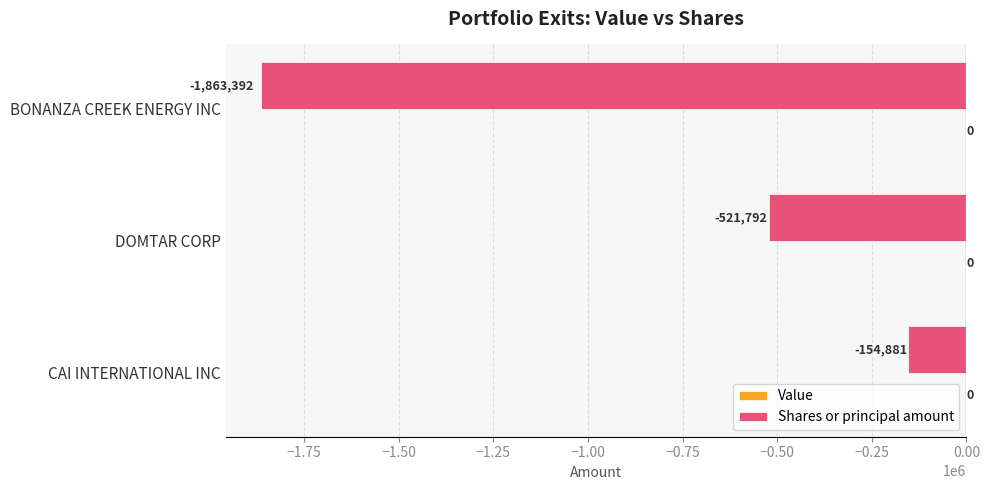

What is the sum of all values?

-2540065